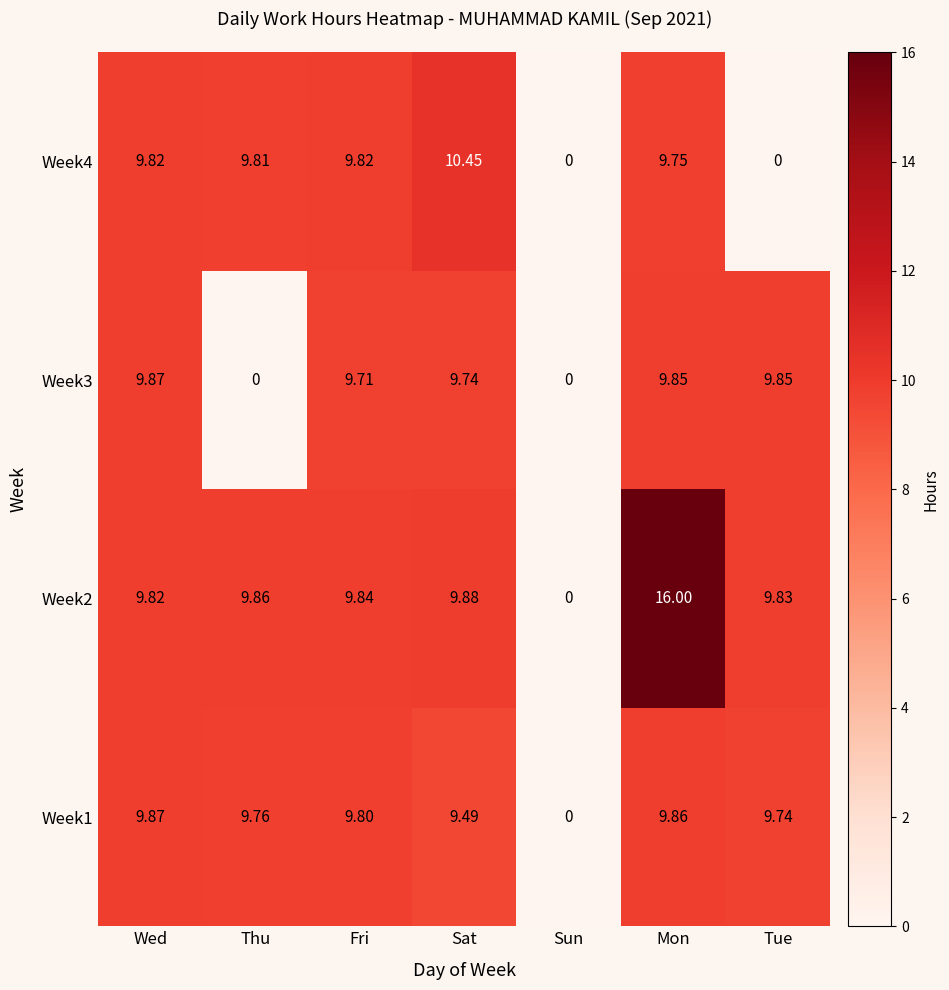

Which series has the largest total across all categories?

Week2